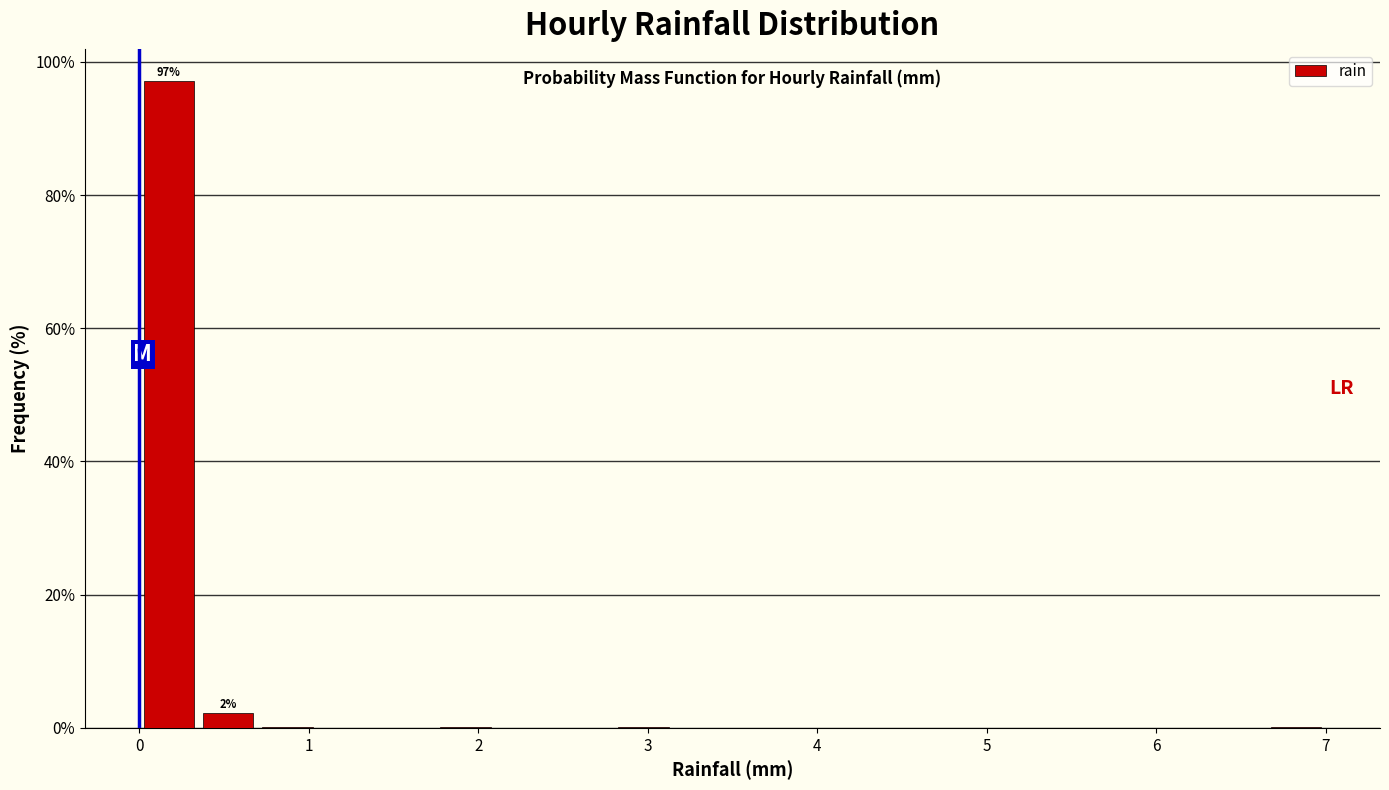

Read against the x-axis, roughly where is the centre of the tallest bar?

0.2